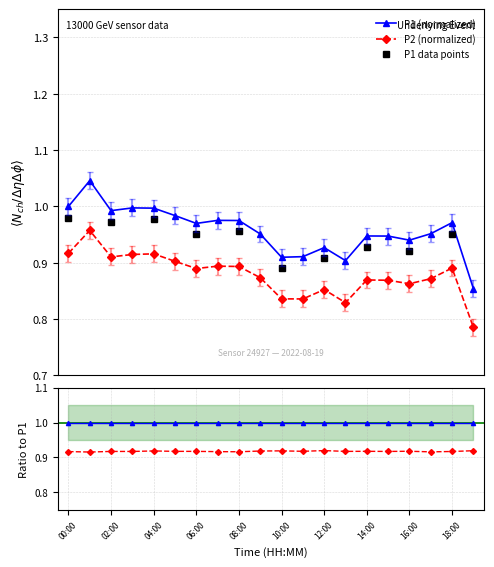

In P2, how many points are lower than both neighbors (excluding endpoints)?

5